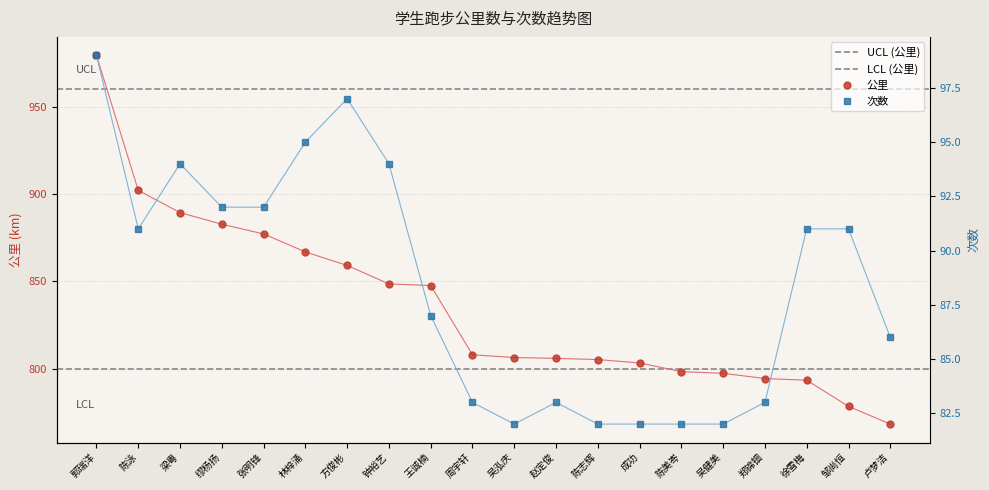

How many interior local peaks does the 次数 series have?

3